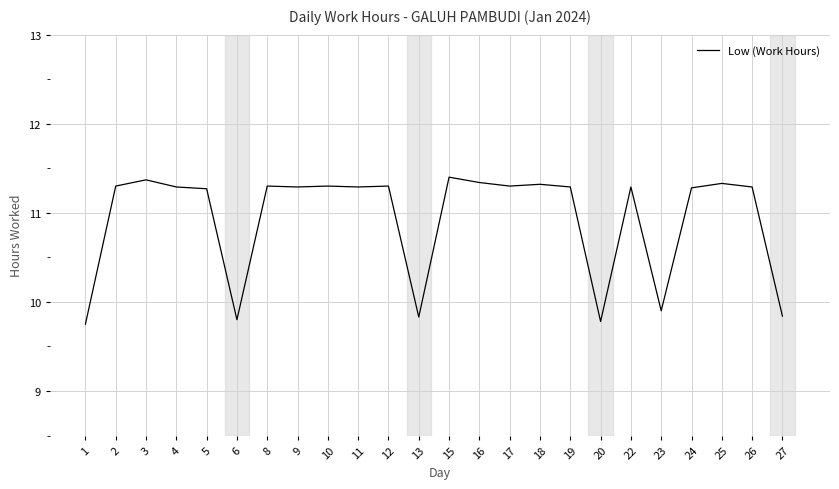

True or false: the data shows 11.3 at 2.

True